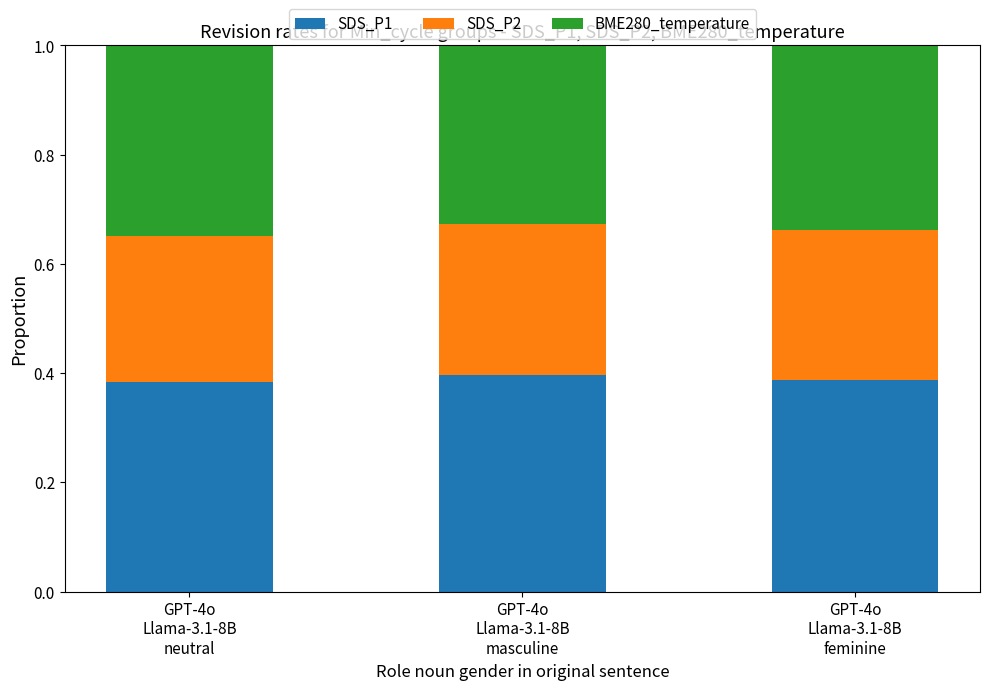

What is the sum of all SDS_P1 values?

1.2